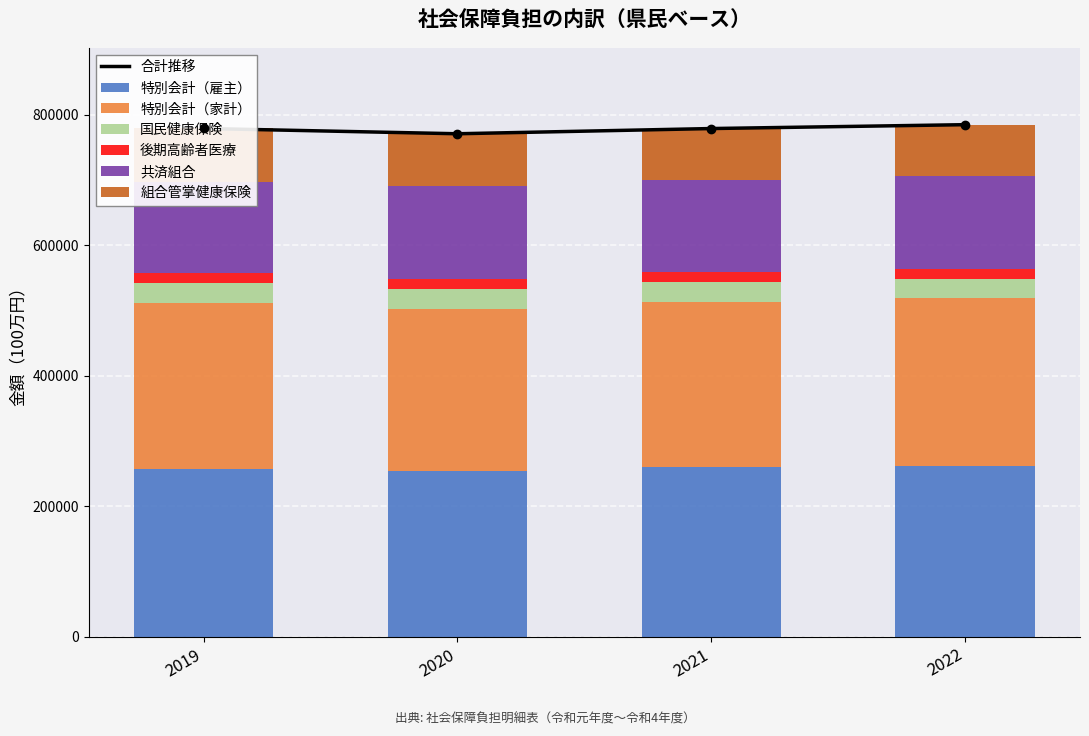

Reading left to right, what are all the values shown in this chart?

特別会計（雇主）: 2019=257620	2020=254094	2021=259527	2022=262460
特別会計（家計）: 2019=253401	2020=247878	2021=254206	2022=256641
国民健康保険: 2019=30848	2020=30562	2021=29749	2022=28553
後期高齢者医療: 2019=15044	2020=15885	2021=15877	2022=16659
共済組合: 2019=139867	2020=141887	2021=140994	2022=141578
組合管掌健康保険: 2019=82031	2020=80414	2021=78359	2022=78745